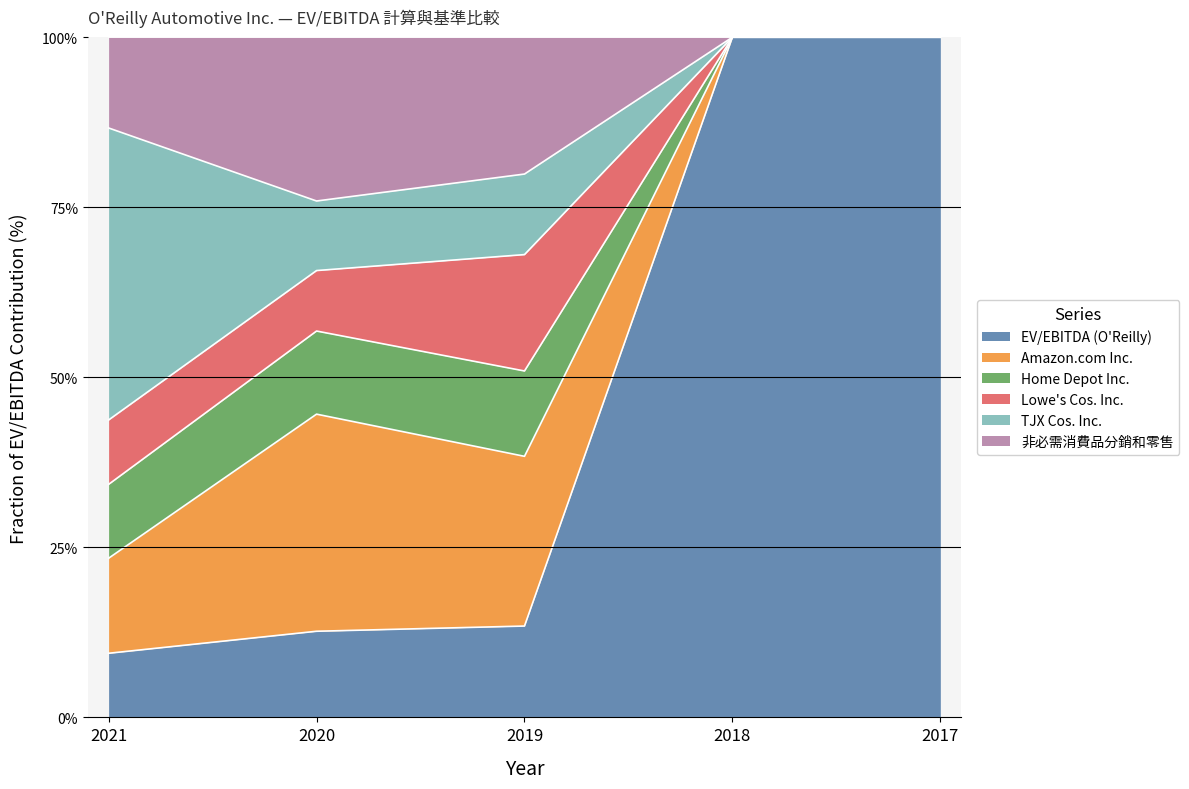

What are all the series names shown in the legend?

EV/EBITDA (O'Reilly), Amazon.com Inc., Home Depot Inc., Lowe's Cos. Inc., TJX Cos. Inc., 非必需消費品分銷和零售